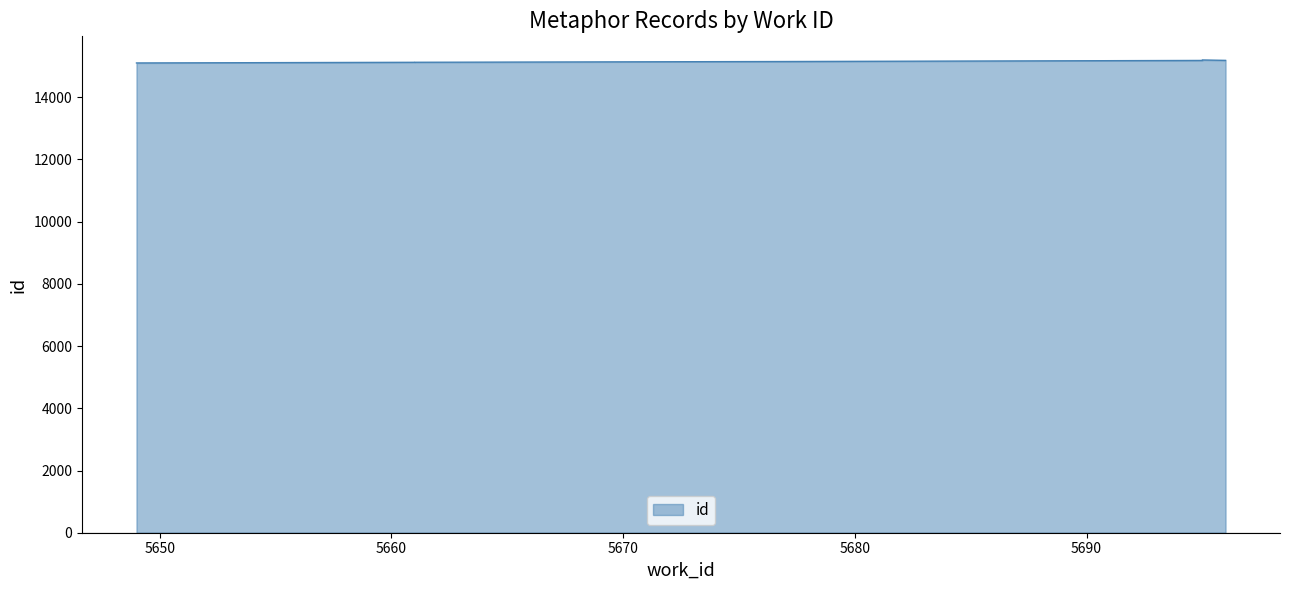

What position from the left is 5650?

2